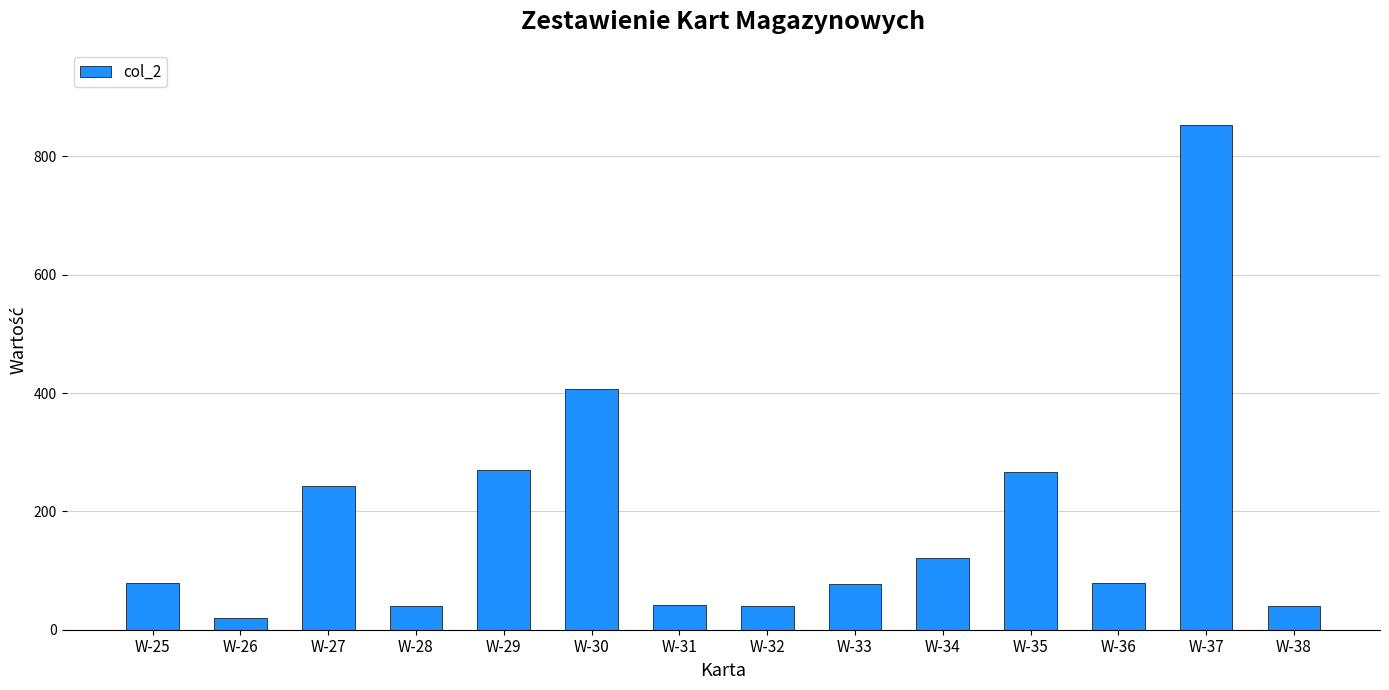

Where does the data first go above 78?

W-25